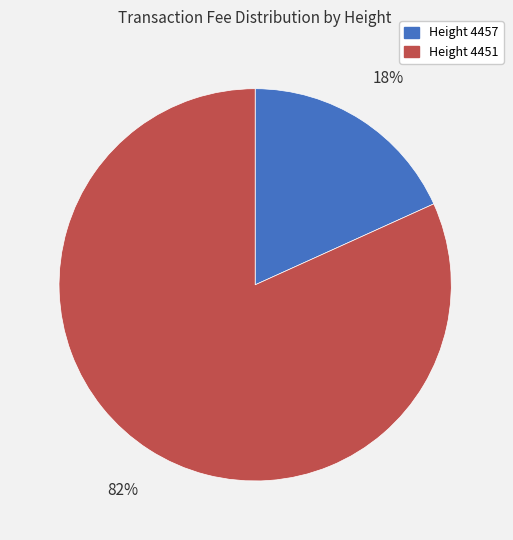

Is there a majority slice in this chart?

Yes